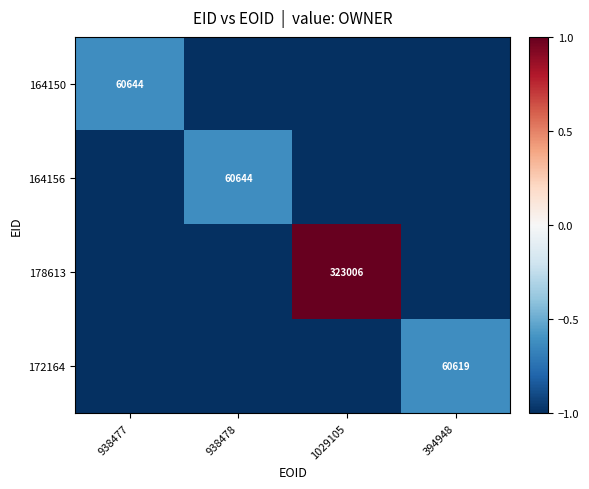

The value of 178613 at 1029105 is 323006. True or false?

True